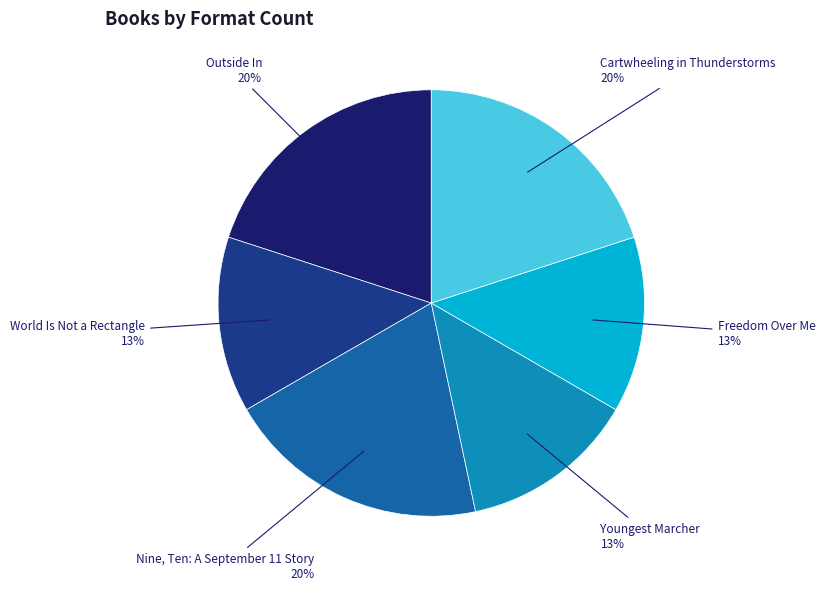

Is there any slice that represents more than half of the pie?

No